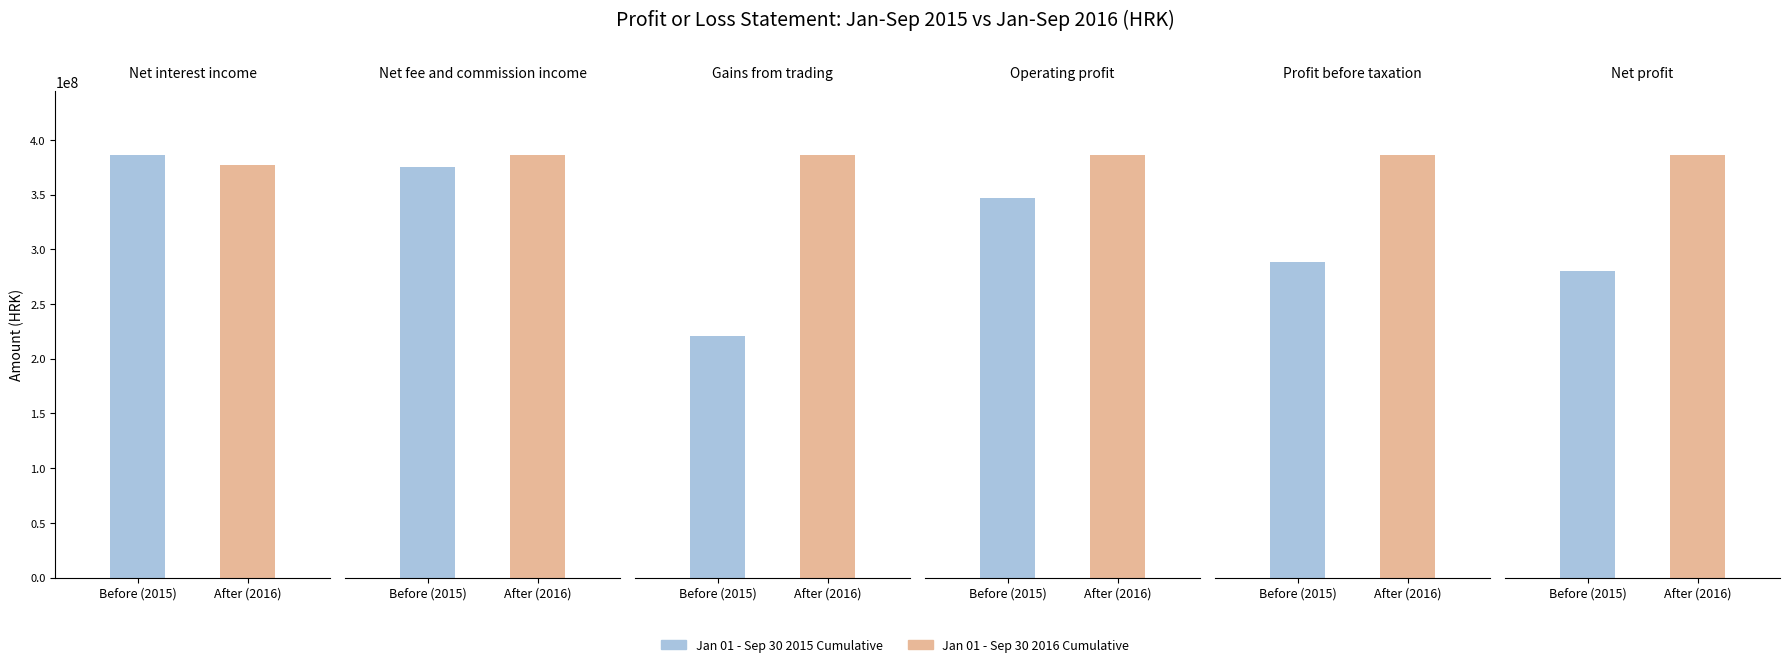

Reading left to right, transcribe all the data shown in this chart.

Net interest income: Before (2015)=386442427	After (2016)=376896549
Net fee and commission income: Before (2015)=137858785	After (2016)=141989999
Gains from trading: Before (2015)=30375423	After (2016)=53191512
Operating profit: Before (2015)=267565807	After (2016)=297789677
Profit before taxation: Before (2015)=109322577	After (2016)=146430127
Net profit: Before (2015)=106839553	After (2016)=147522209